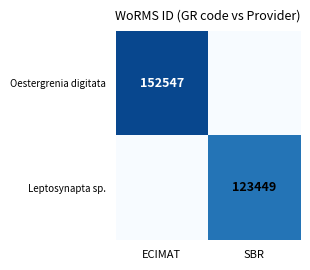

The Oestergrenia digitata series shows 105979 at ECIMAT. True or false?

False